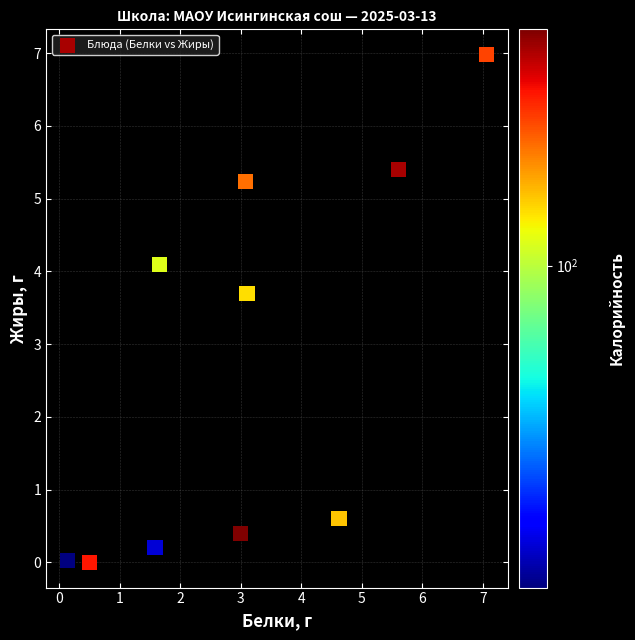

What is the range of X values (max minus min)?

6.9